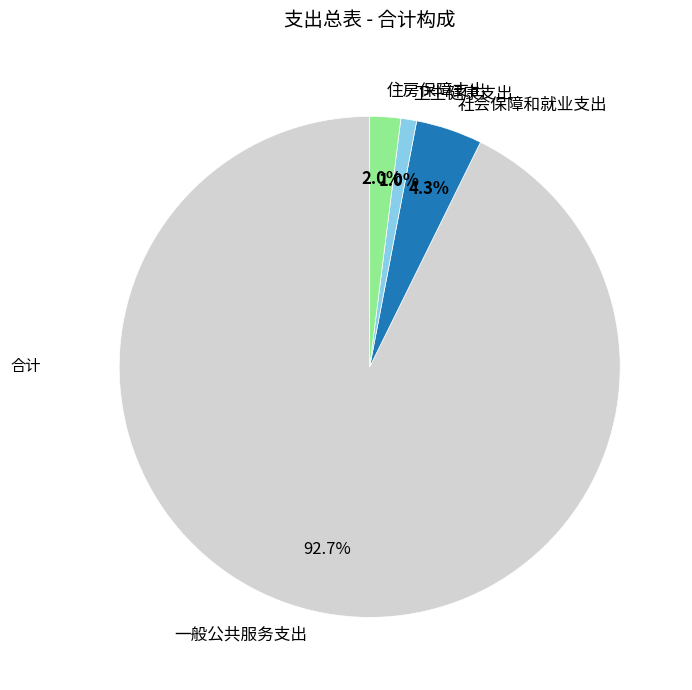

Rank the categories by value from highest to lowest.

一般公共服务支出, 社会保障和就业支出, 住房保障支出, 卫生健康支出